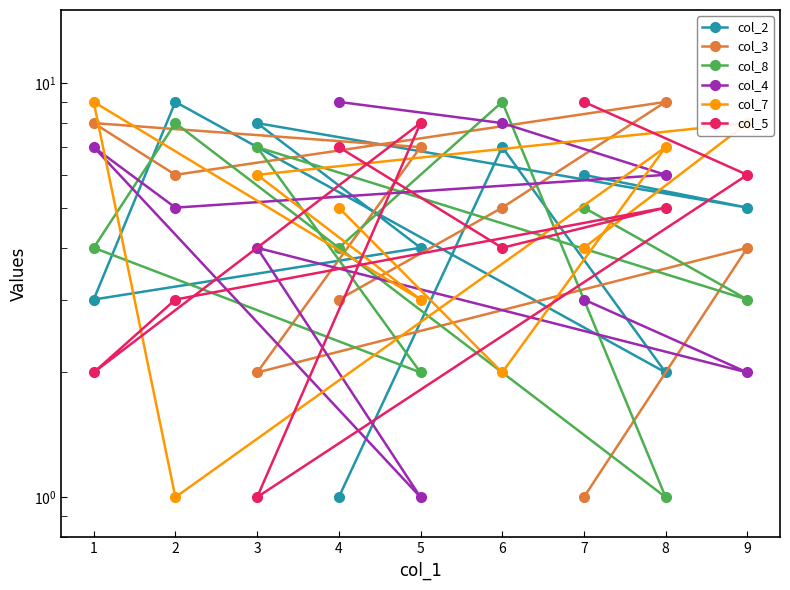

What value does the col_3 series have at 5?

7